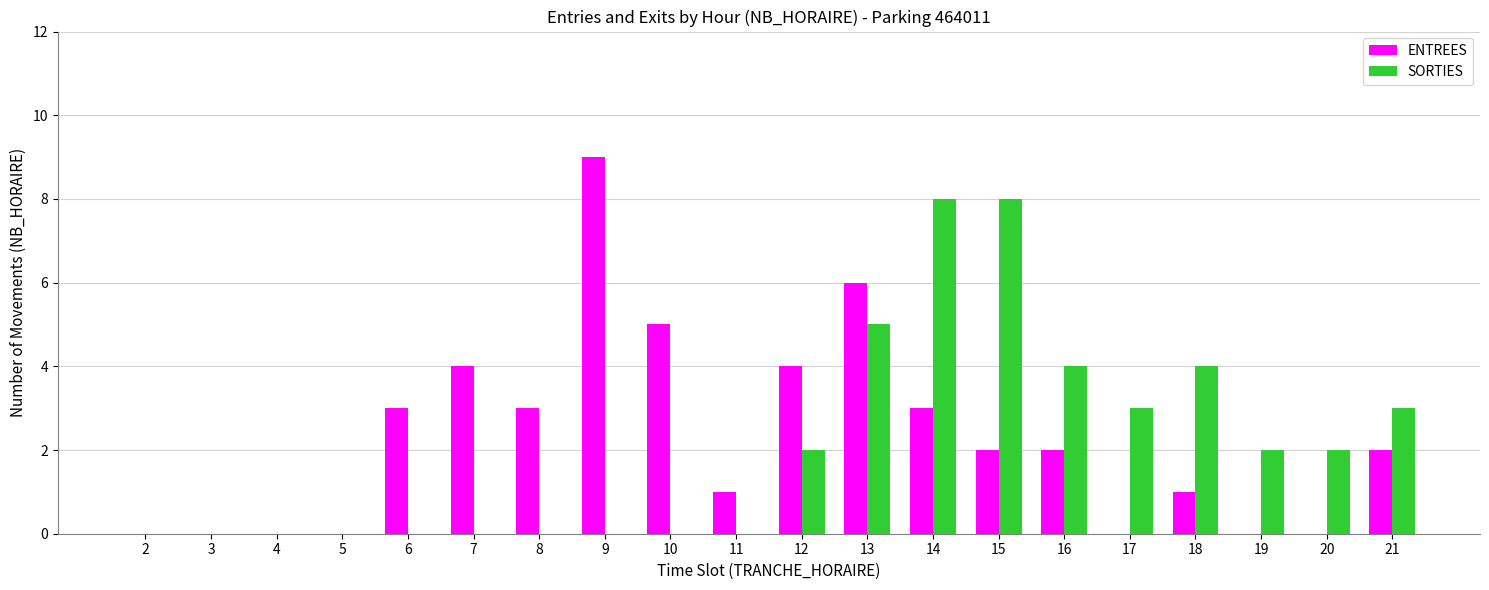

How many distinct data groups are displayed?

2